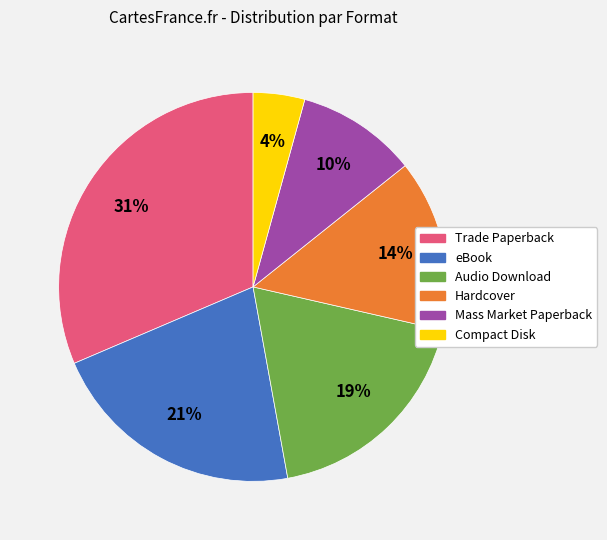

The Mass Market Paperback slice represents 10% of the pie. True or false?

True